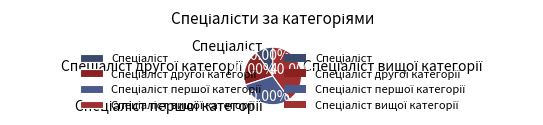

Is there a majority slice in this chart?

No